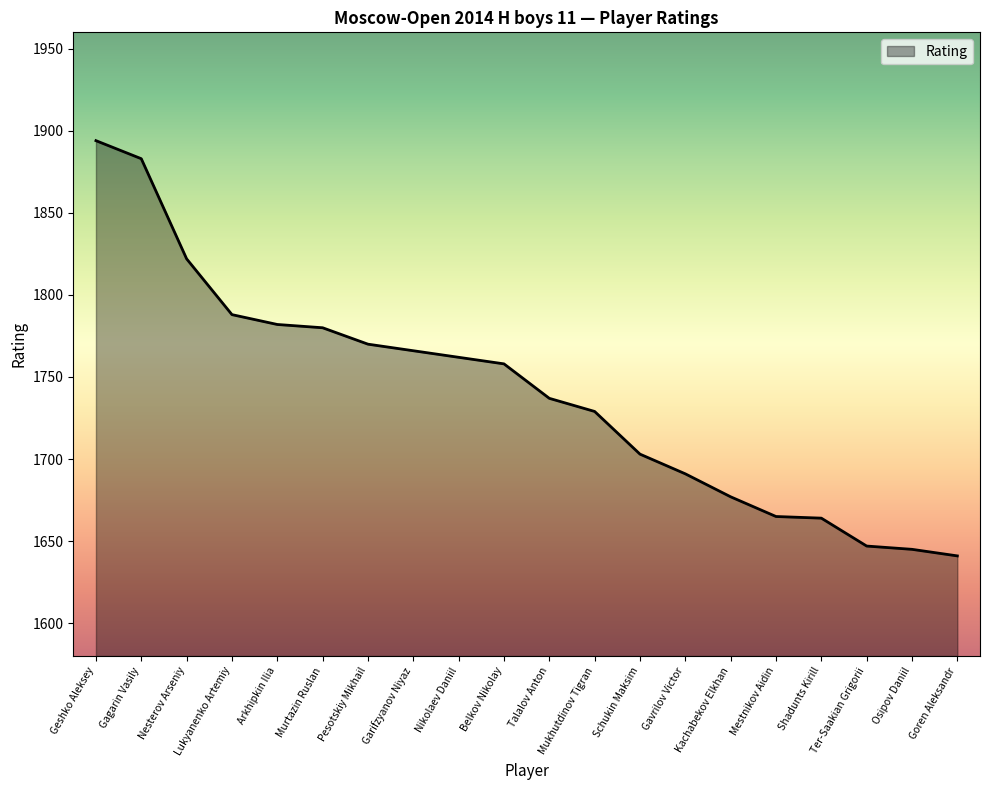

Is it true that the value at Lukyanenko Artemiy is 832?

False